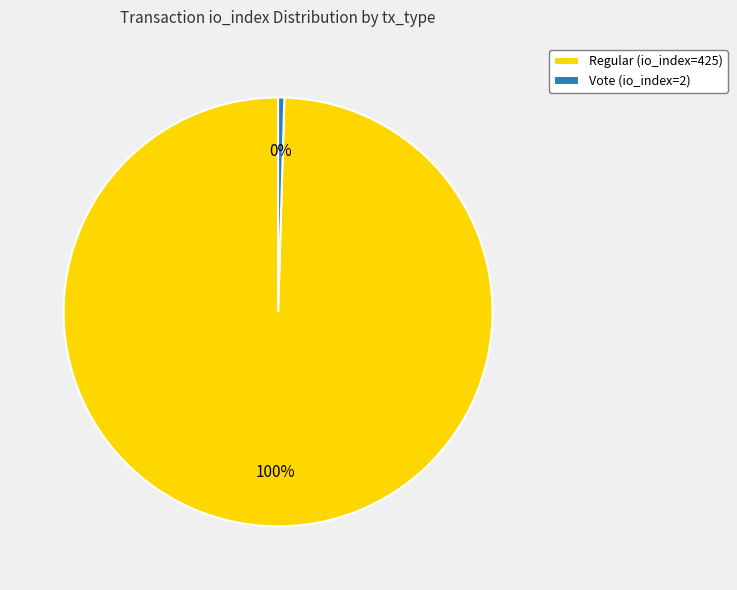

Which slice is the largest?

Regular (io_index=425)